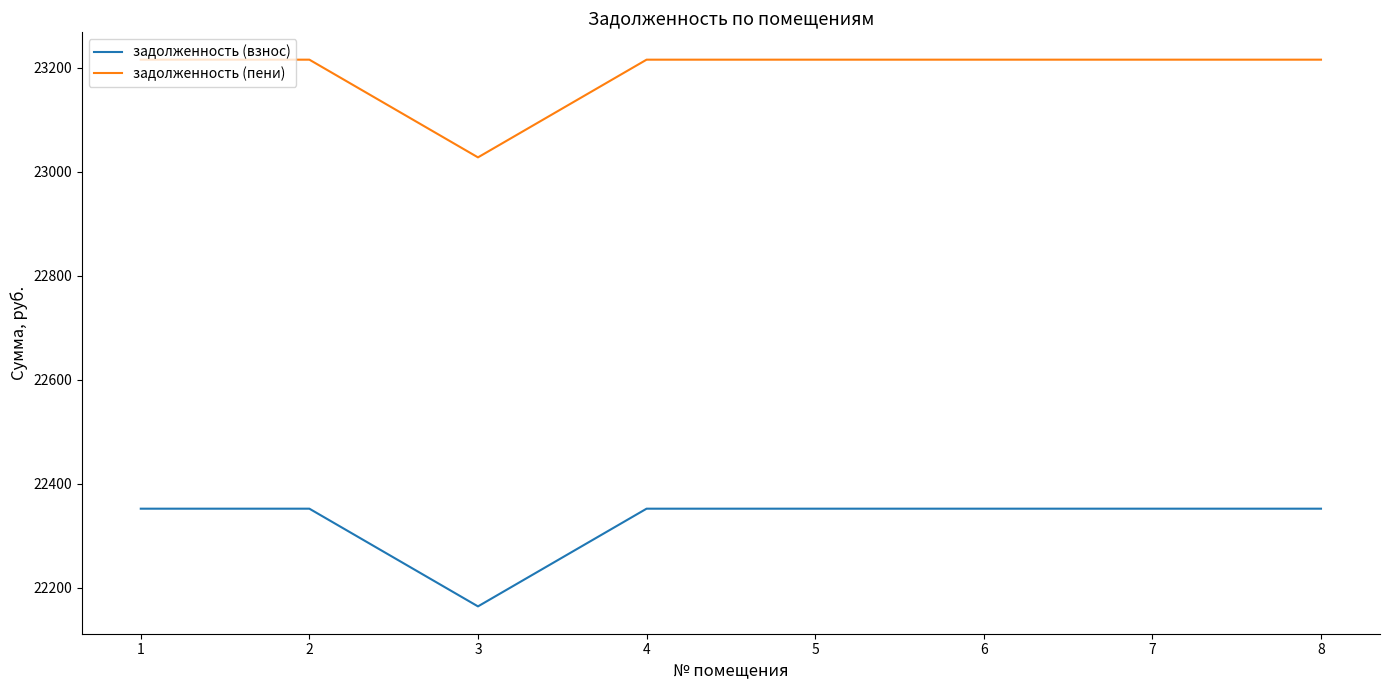

Does the chart display data point markers on the line(s)?

No